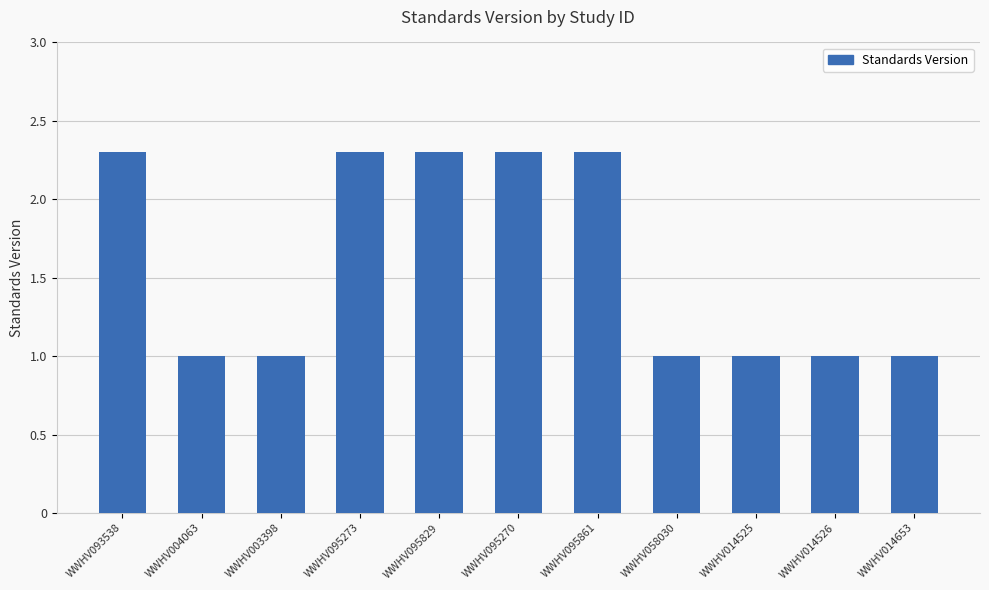

What is the label of the 2nd bar from the left?

WWHV004063